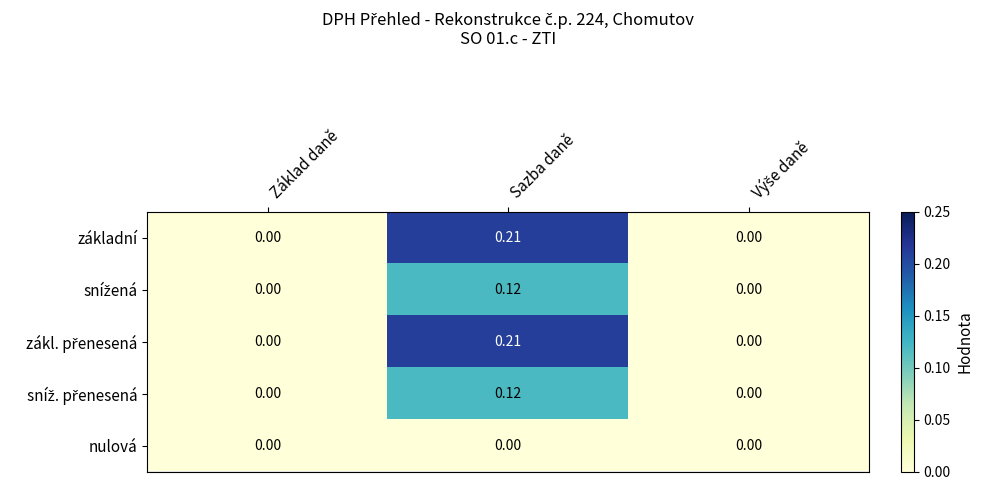

Which label corresponds to the largest value in the chart?

Sazba daně